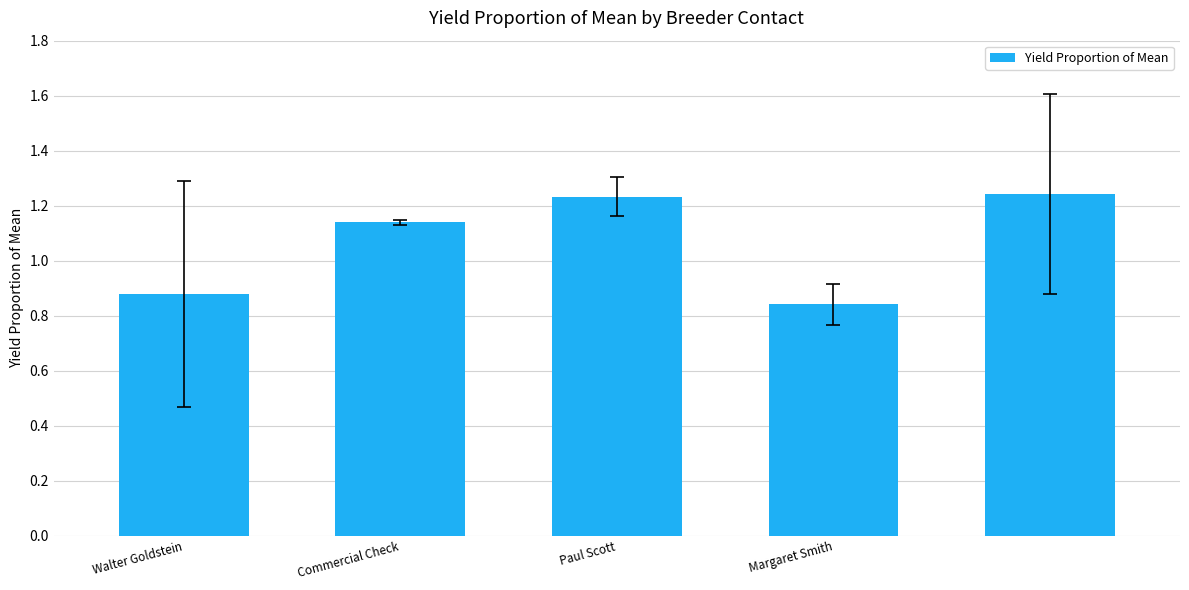

What is the sum of all values?

5.3